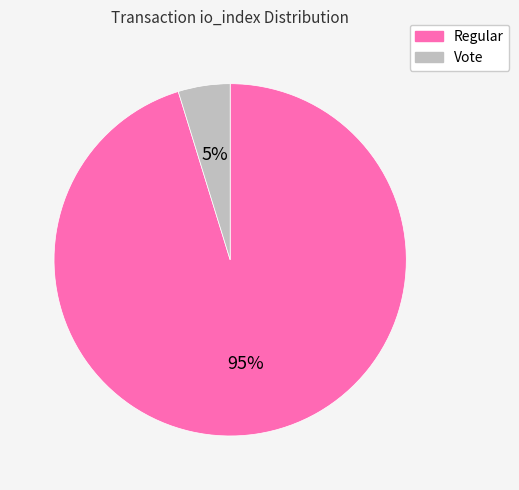

Does any single category account for the majority?

Yes